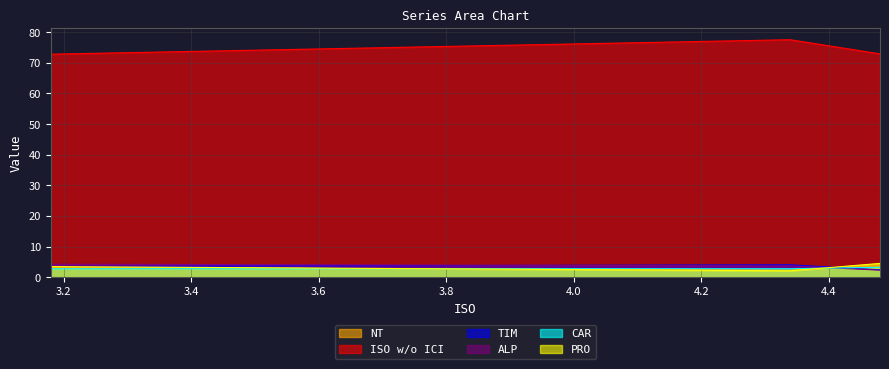

What is the smallest value displayed?

2.1